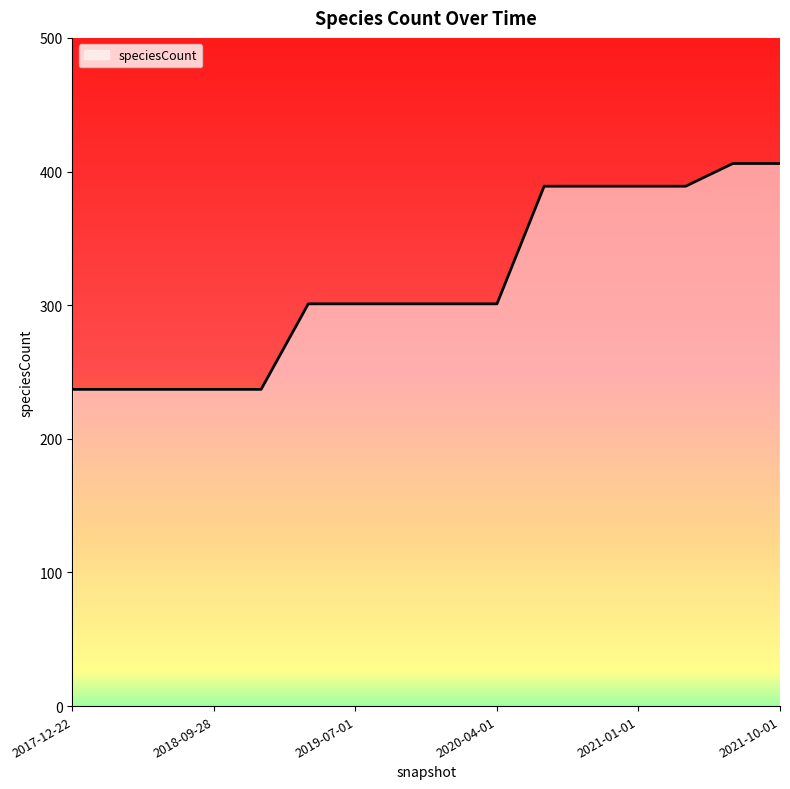

Does the chart have visible grid lines?

No